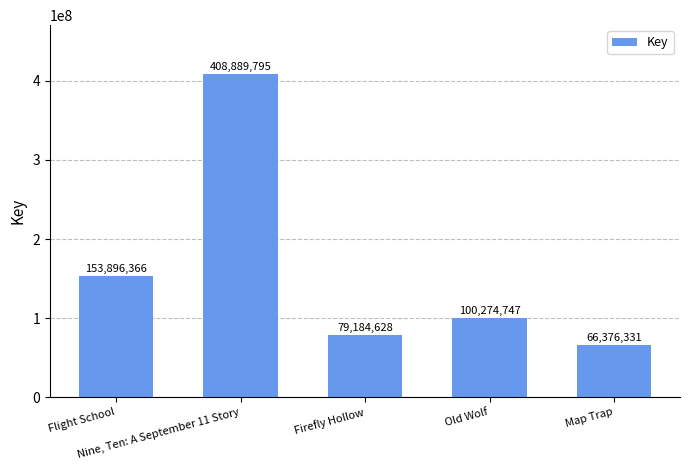

What value does the data have at Nine, Ten: A September 11 Story?

408889795